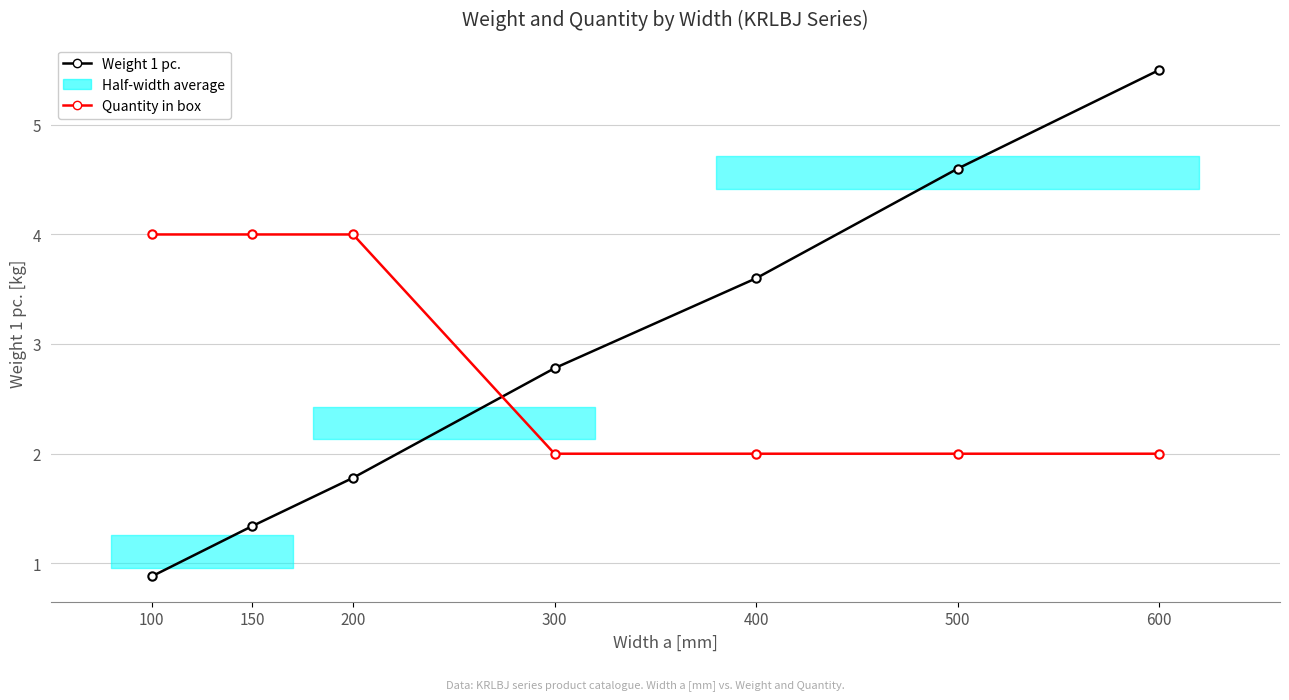

Which label corresponds to the smallest value in the chart?

100